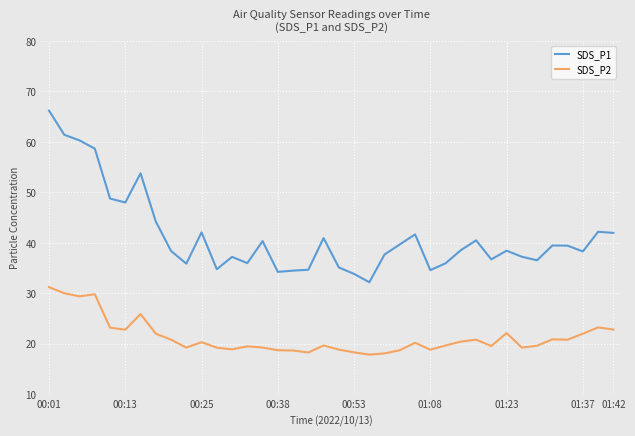

True or false: SDS_P2 and SDS_P1 cross at least once.

False